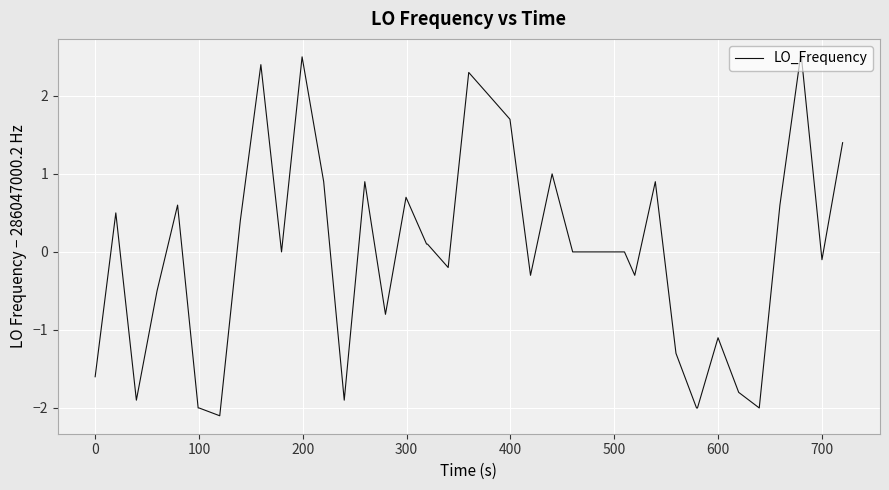

Count the number of data series in this chart.

1